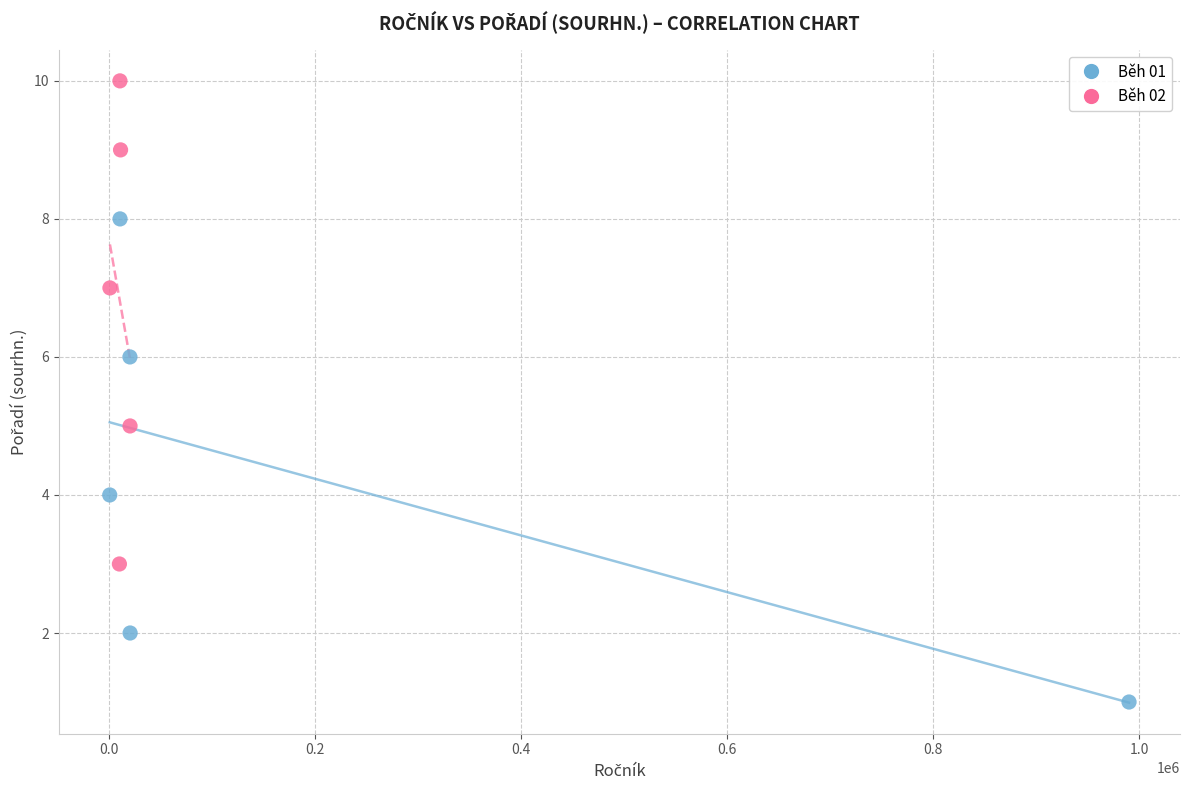

Which series reaches the maximum Y coordinate?

Běh 02